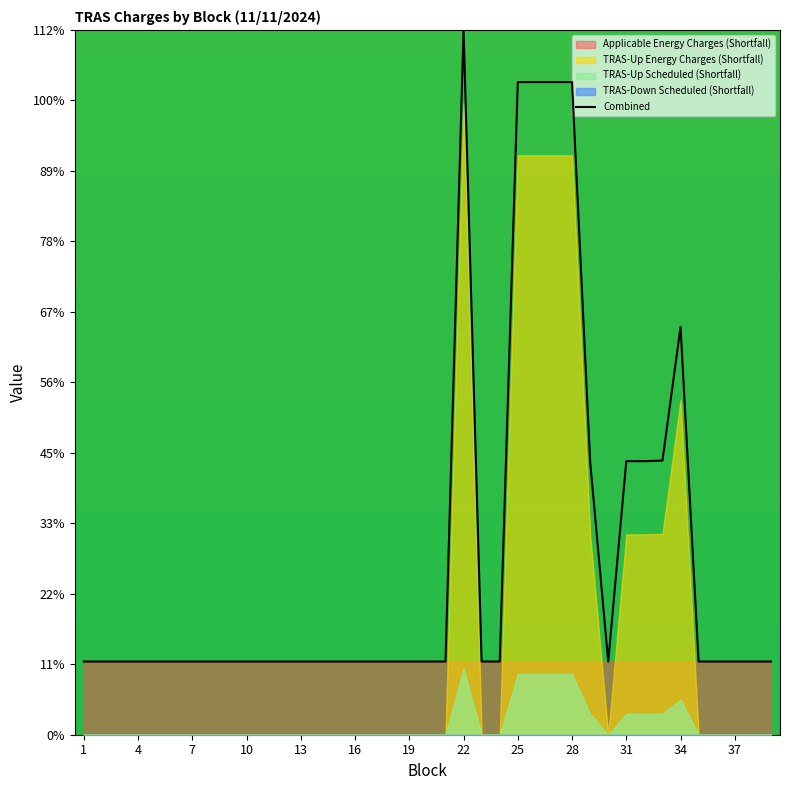

The Combined series shows 24.2 at 31. True or false?

False